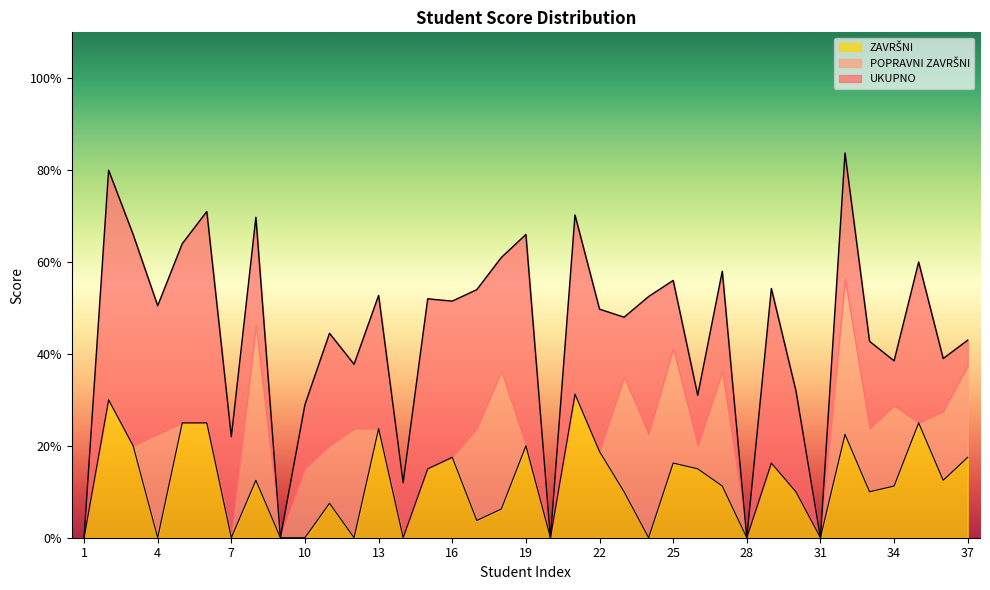

How many values in ZAVRŠNI are above zero?

26